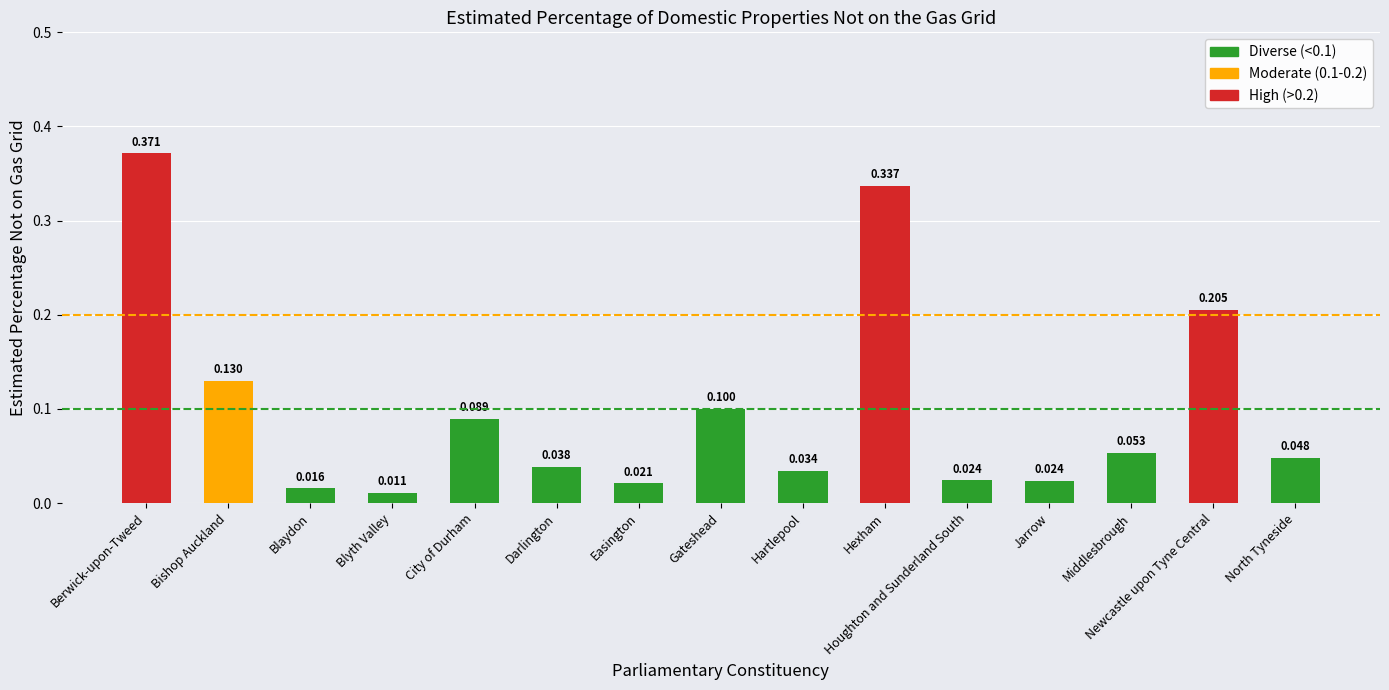

At which label is the value closest to 0?

Blyth Valley